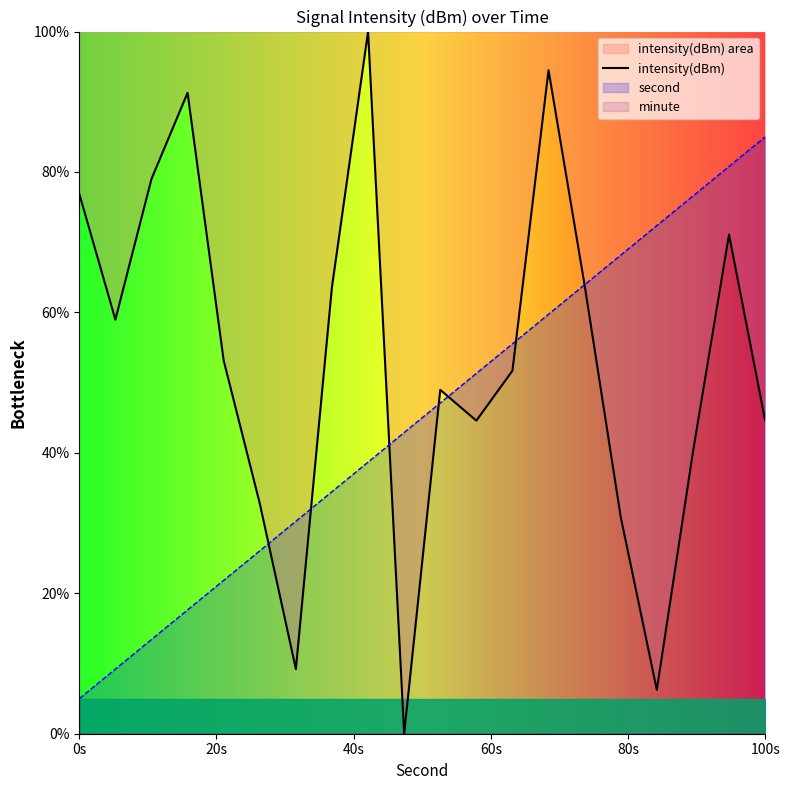

True or false: intensity(dBm) has a value of 44.6 at 100s.

True